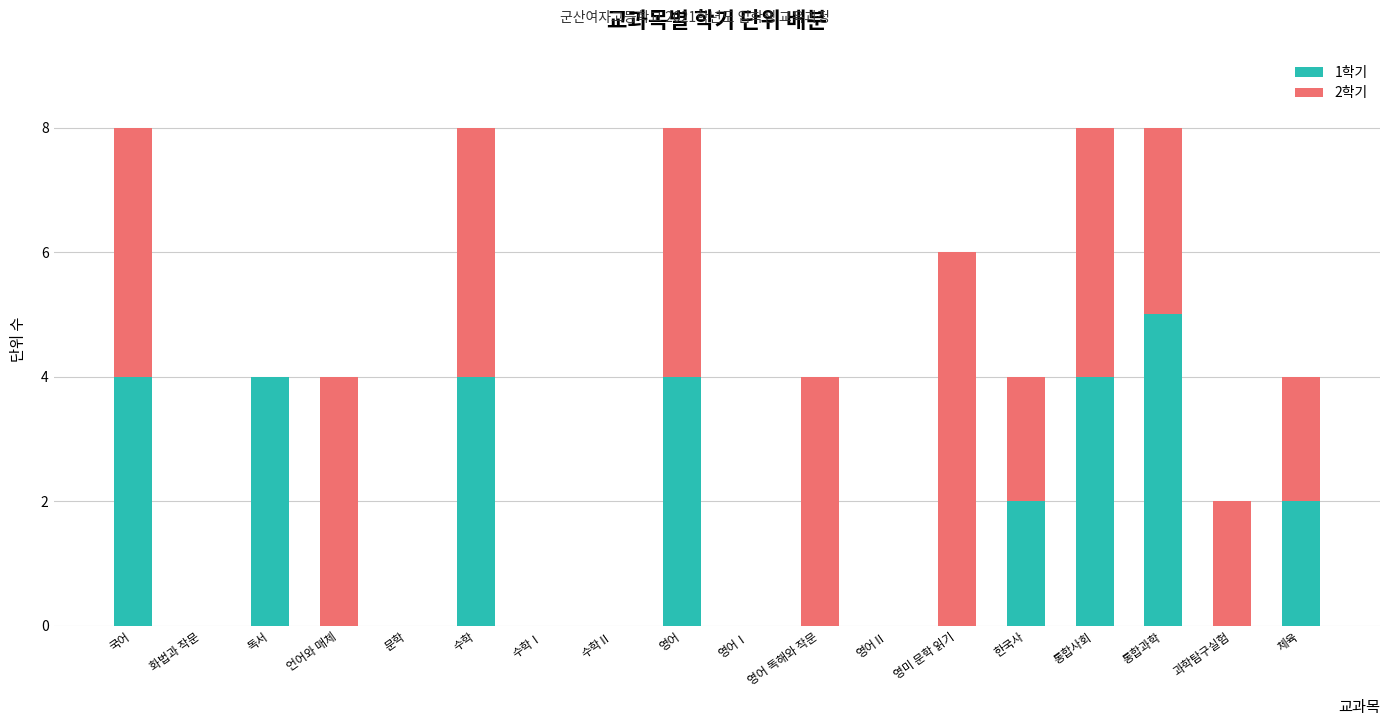

What is the highest value of the 1학기 series?

5